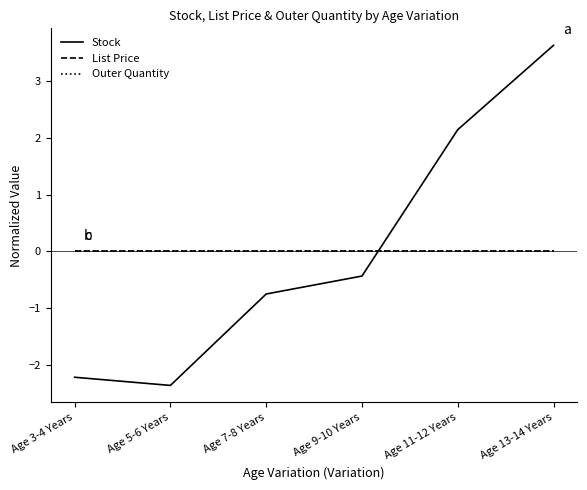

Does the chart have visible grid lines?

No